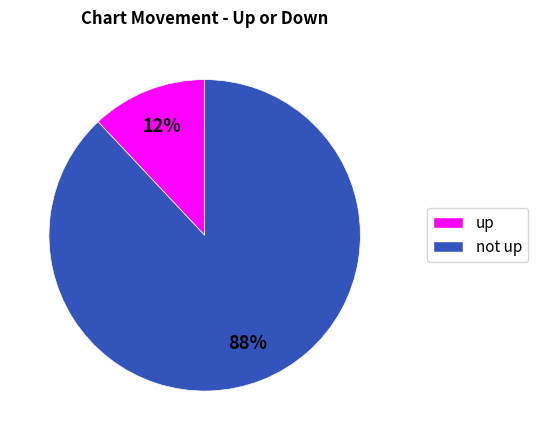

How many segments does this pie chart have?

2